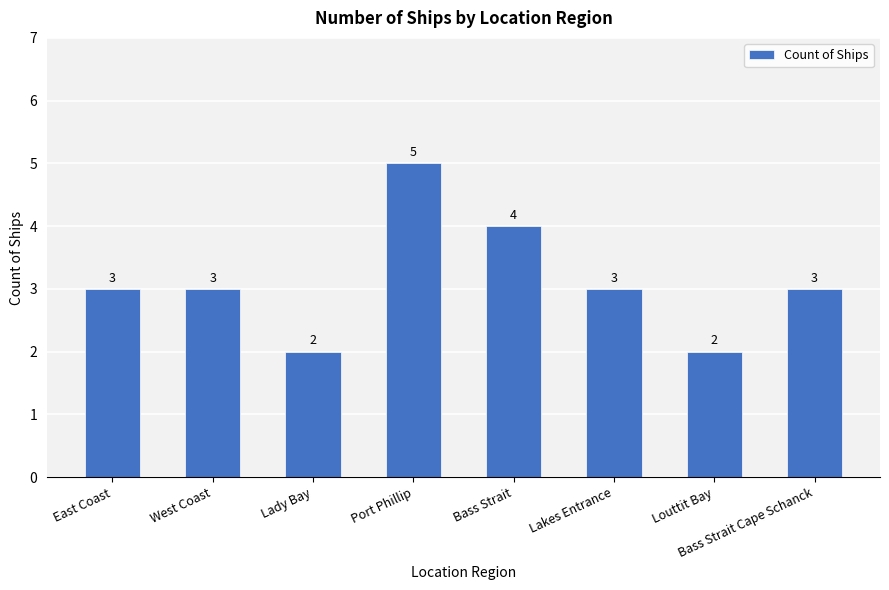

What is the label of the 5th bar from the left?

Bass Strait